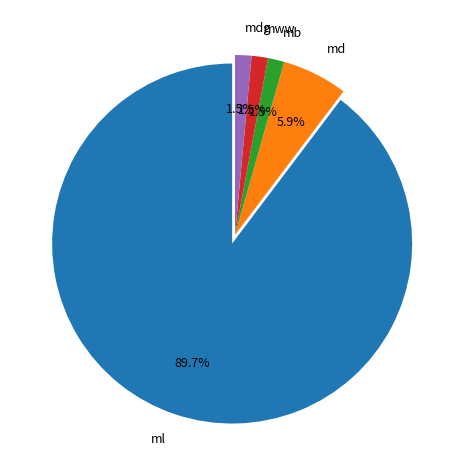

Which category has the biggest portion of the pie?

ml